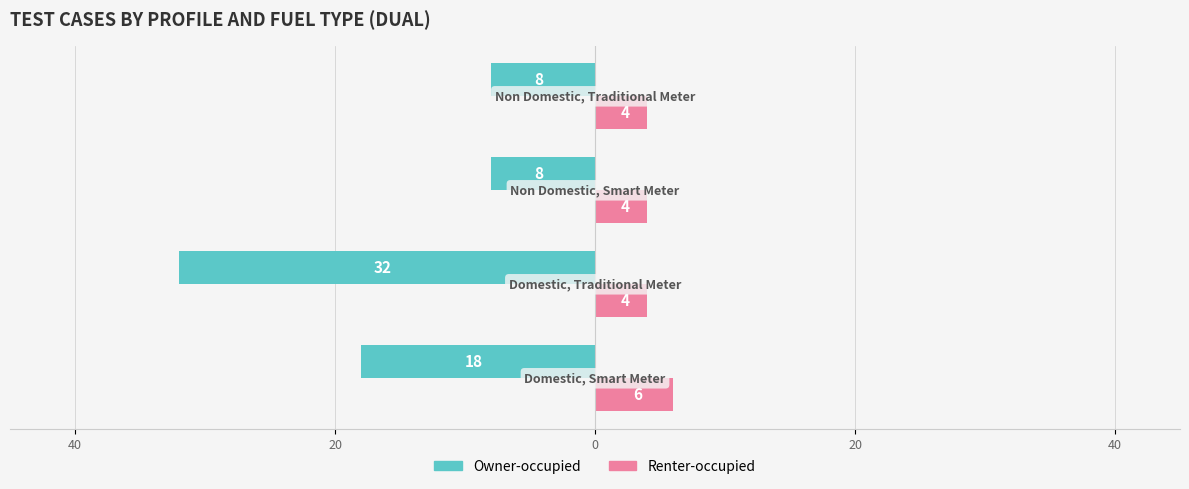

What are all the series names shown in the legend?

Owner-occupied, Renter-occupied